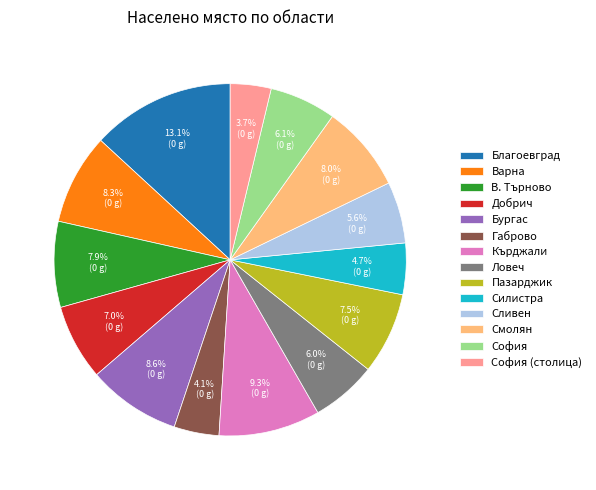

To the nearest percent, what is the difference between the largest and smallest slice percentages?

9%